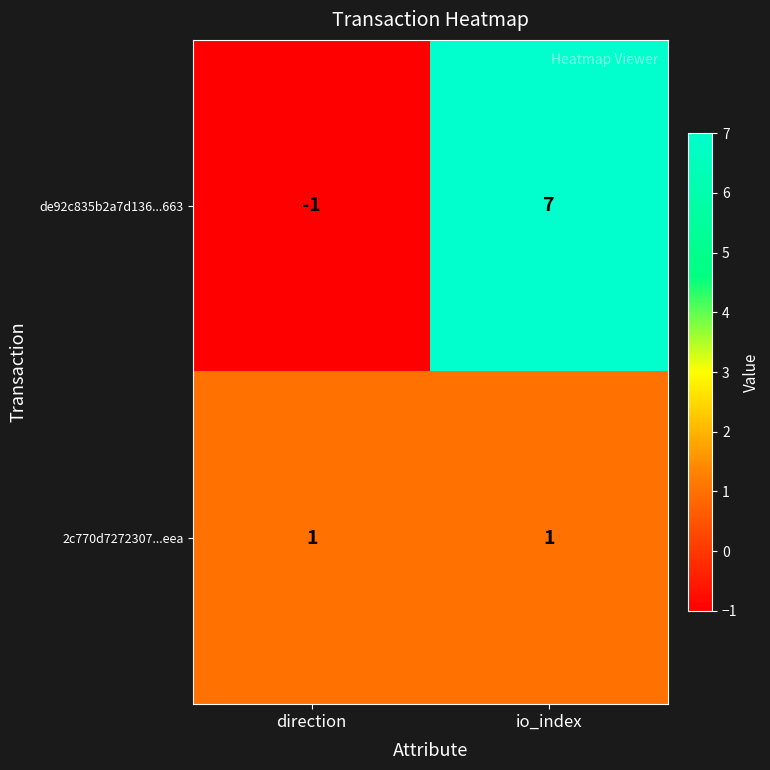

Rank the series at io_index from lowest to highest value.

2c770d7272307...eea, de92c835b2a7d136...663